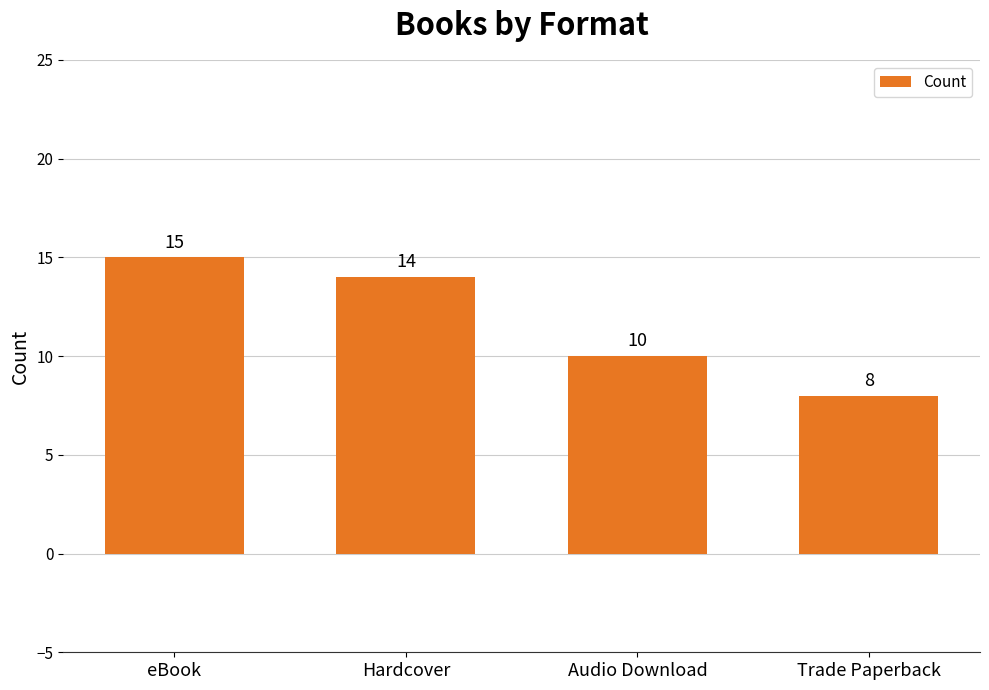

What is the greatest value displayed?

15